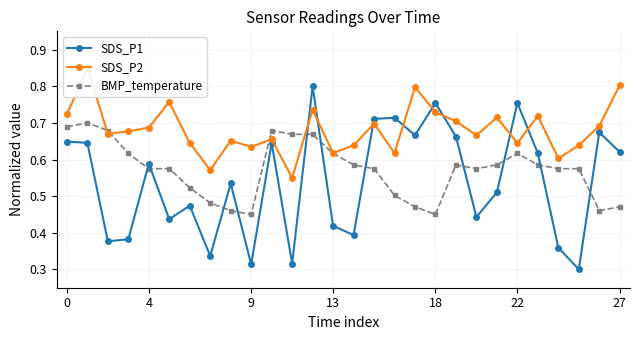

Is it true that SDS_P1 equals 0.3 at 11?

True